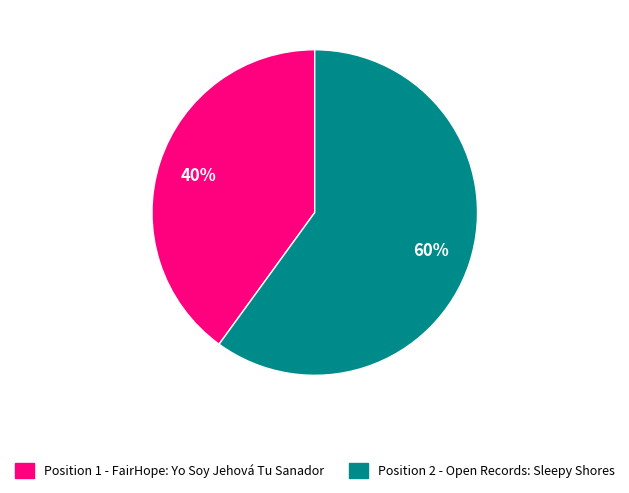

Do Position 2 - Open Records: Sleepy Shores and Position 1 - FairHope: Yo Soy Jehová Tu Sanador together represent more than half of the pie?

Yes